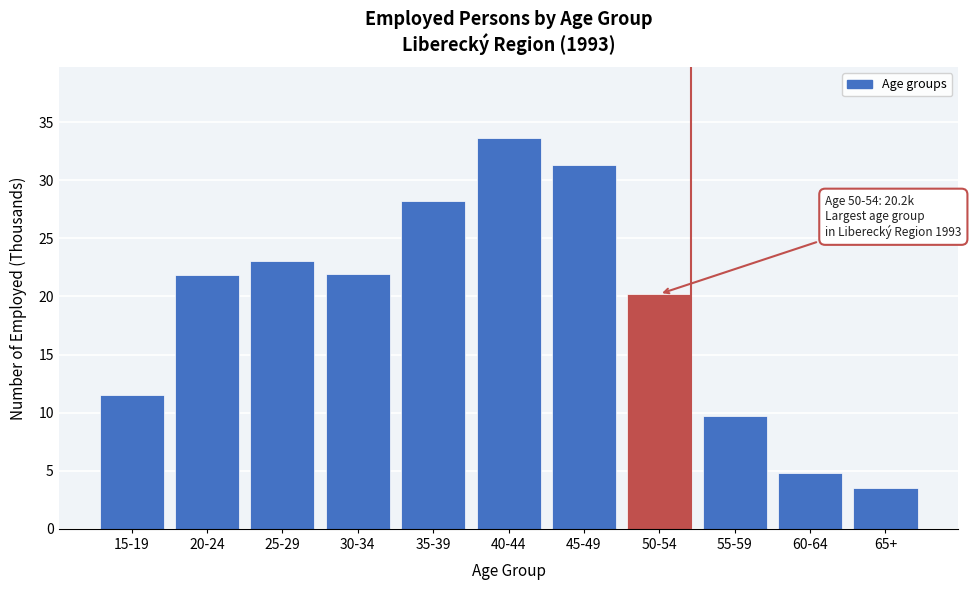

What is the label of the 10th bar from the right?

20-24